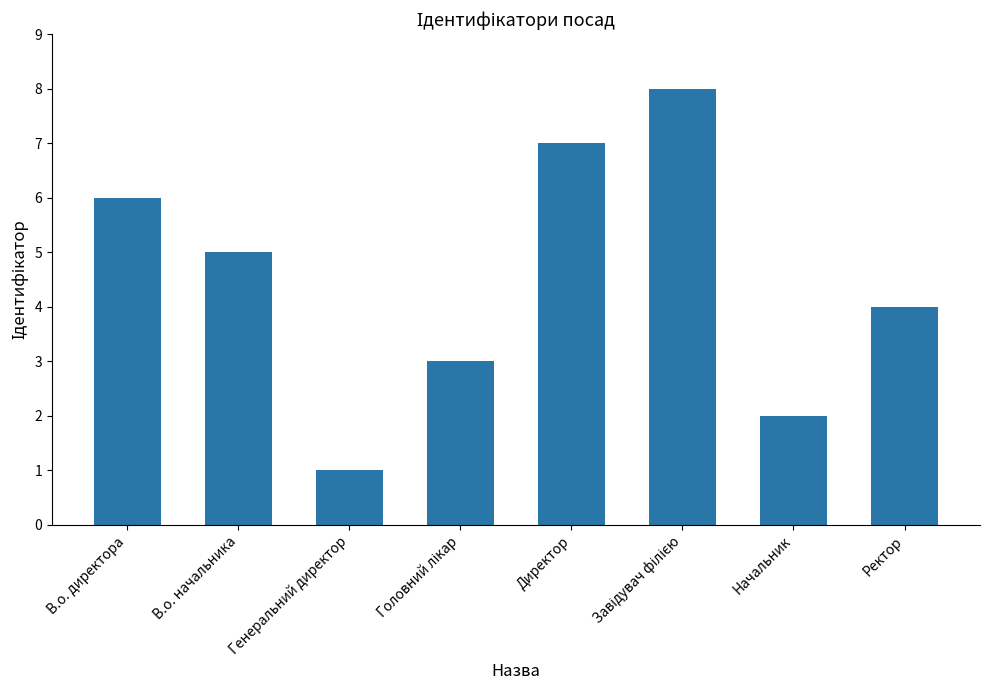

What is the sum of all values?

36